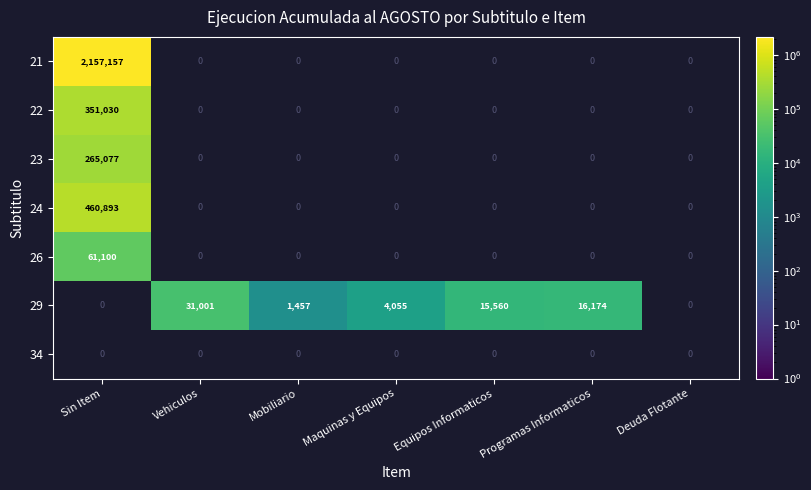

Is it true that 22 equals 351030 at Sin Item?

True